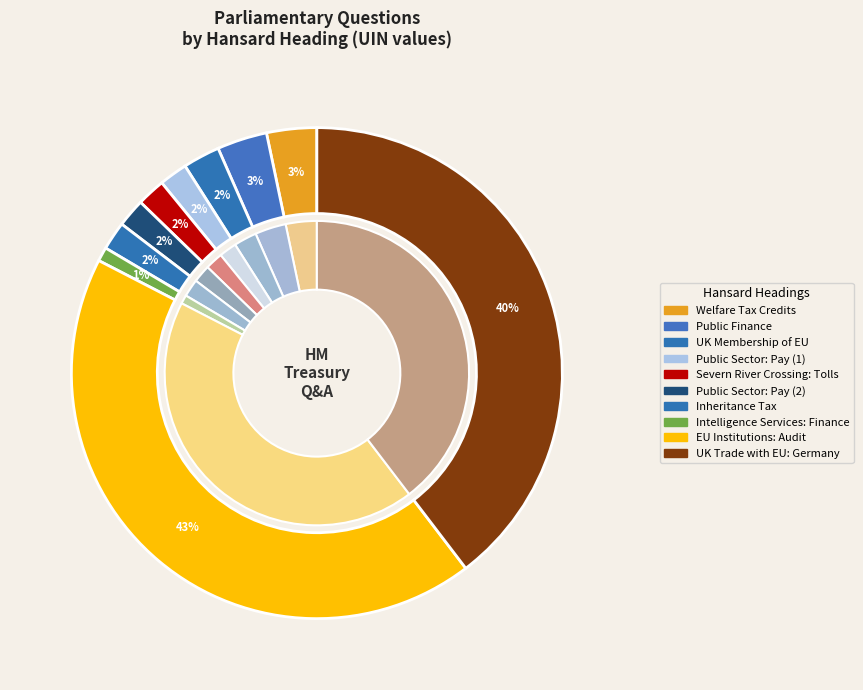

What portion of the pie excludes EU Institutions: Audit?

57.0%